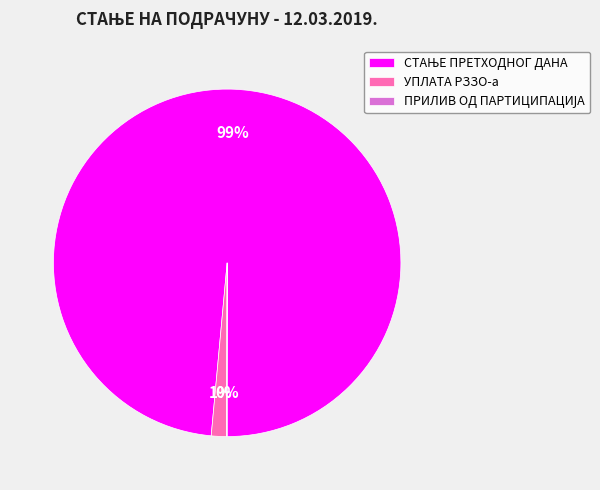

The УПЛАТА РЗЗО-а slice represents 1% of the pie. True or false?

True